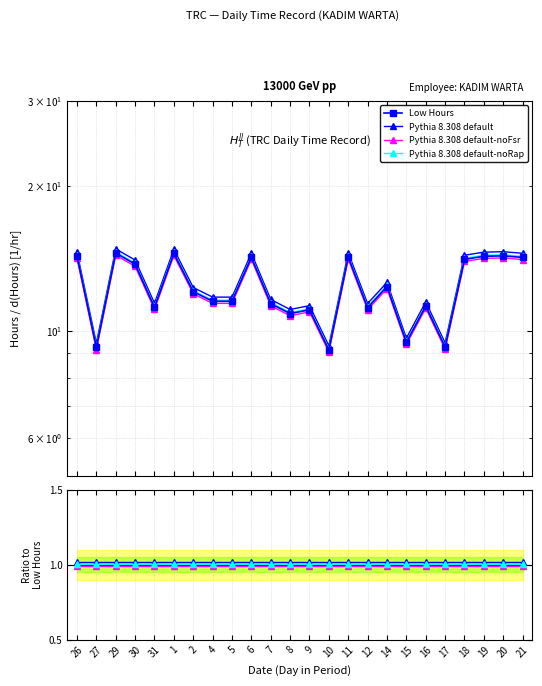

How many lines are shown in the chart?

4